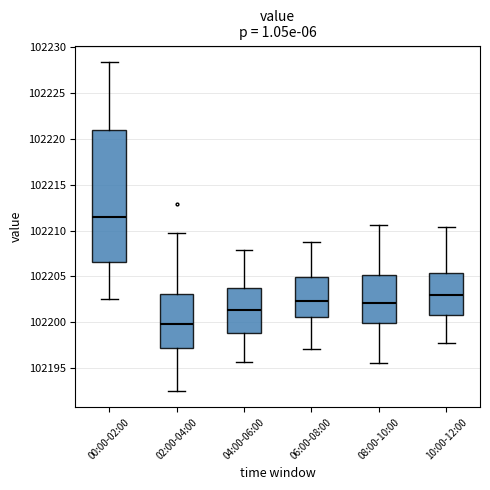

Comparing the boxes themselves (not the whiskers), which one is the tallest?

00:00-02:00